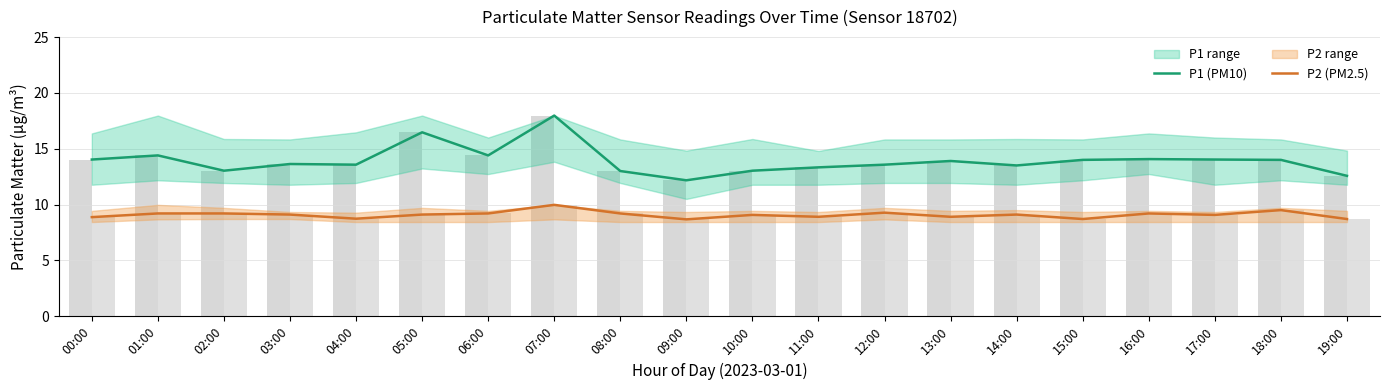

Between 08:00 and 14:00, which is larger?

14:00